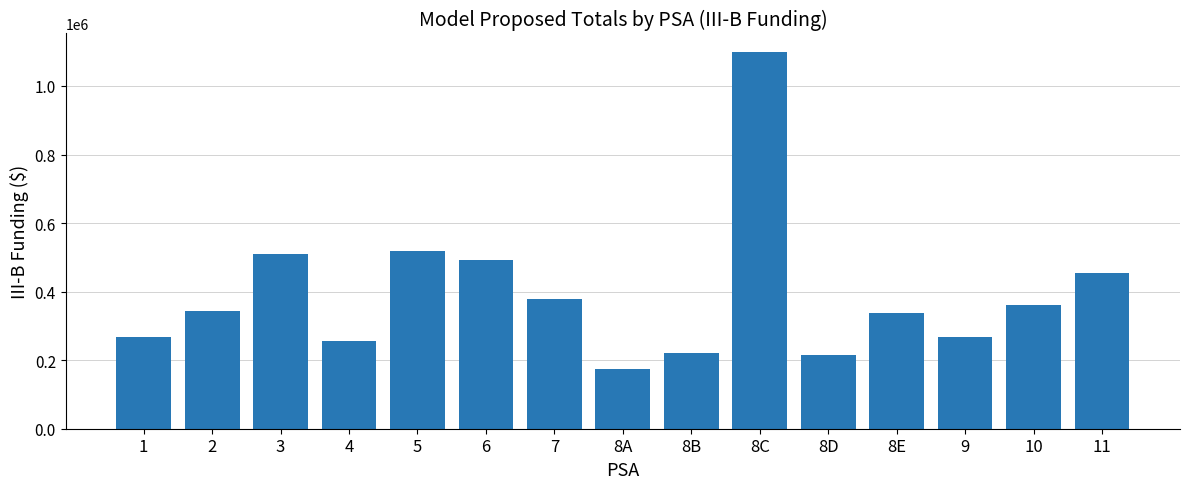

What is the label of the 5th bar from the left?

5